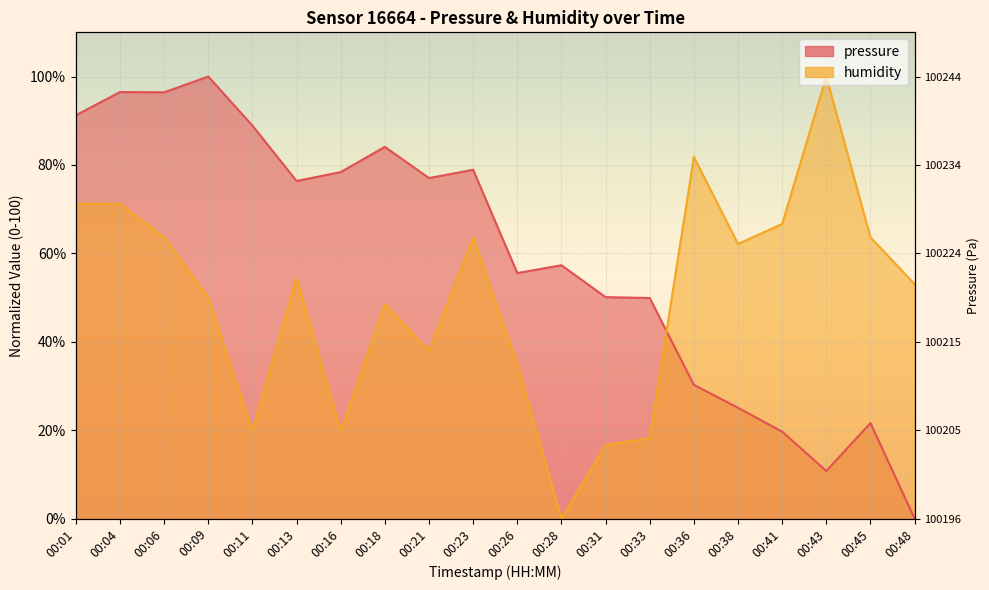

What is the average value of the humidity series?

49.8